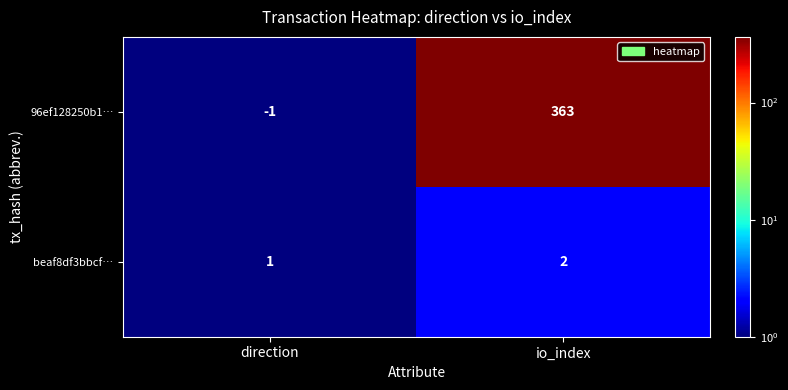

Reading left to right, extract all data points from this chart.

96ef128250b1…: -1	363
beaf8df3bbcf…: 1	2